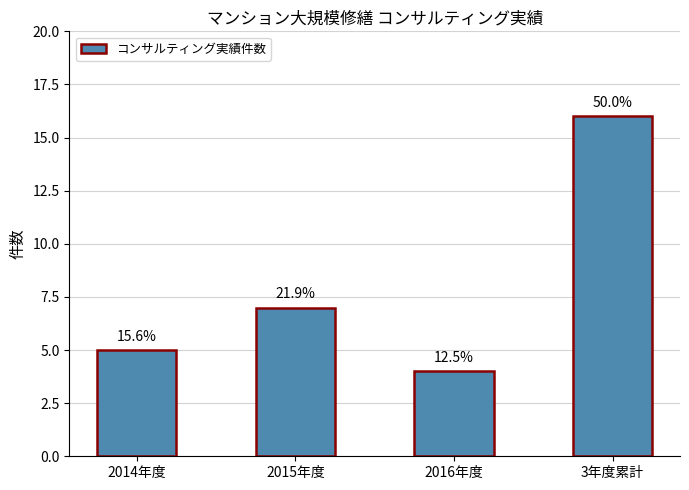

How many bars are there in total?

4